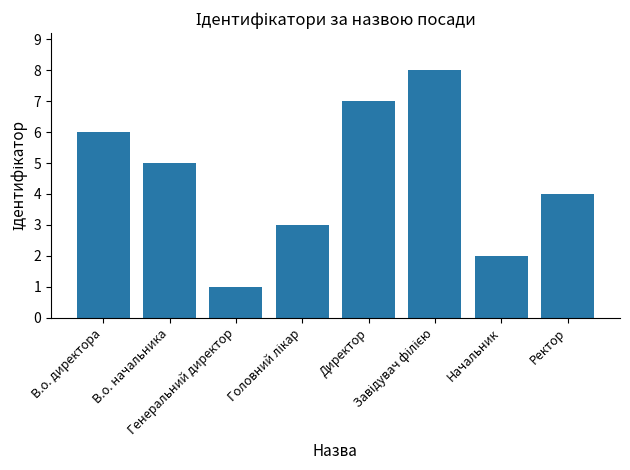

What is the label of the 1st bar from the left?

В.о. директора